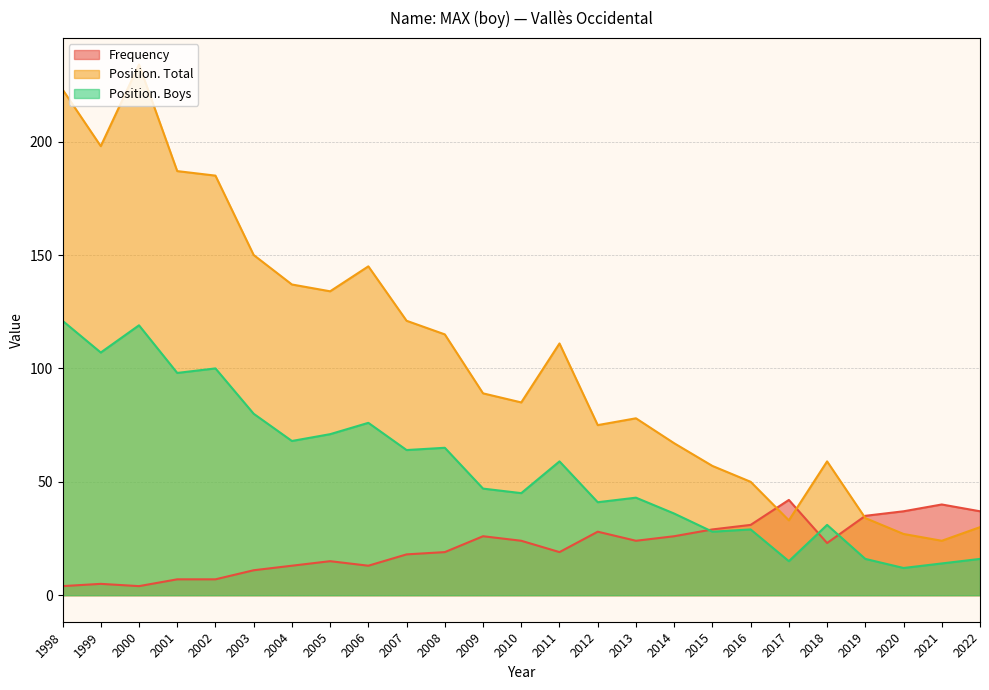

Which series has the widest spread of values?

Position. Total